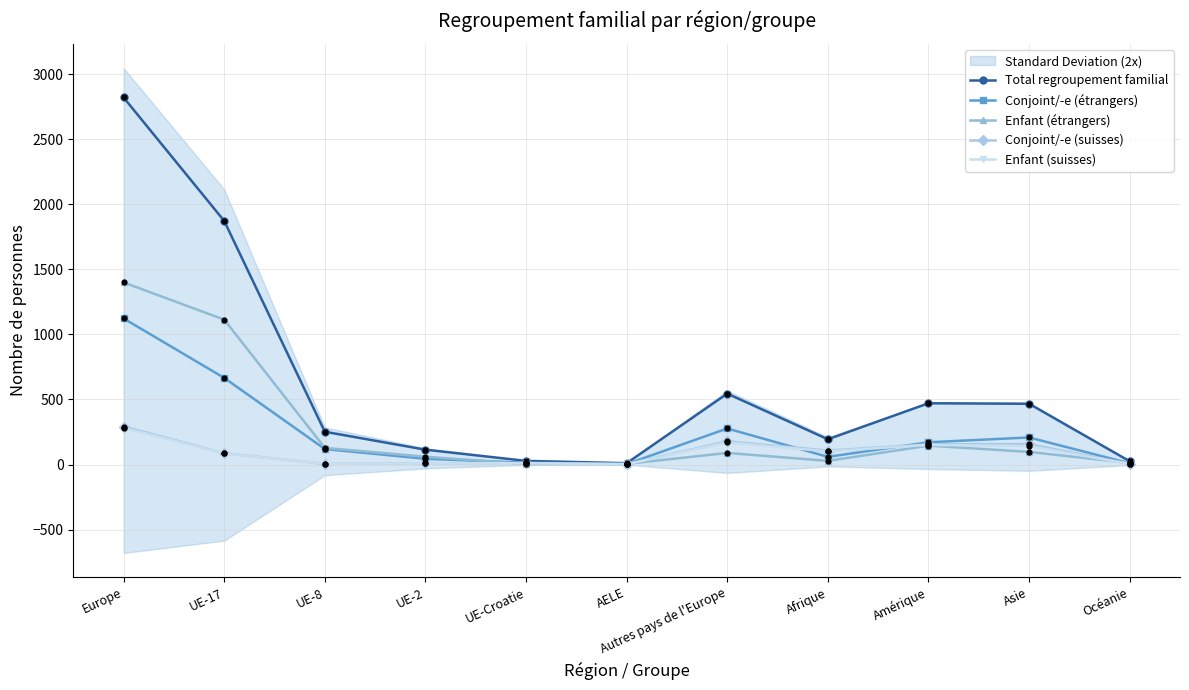

At how many categories does at least one series exceed 228?

6